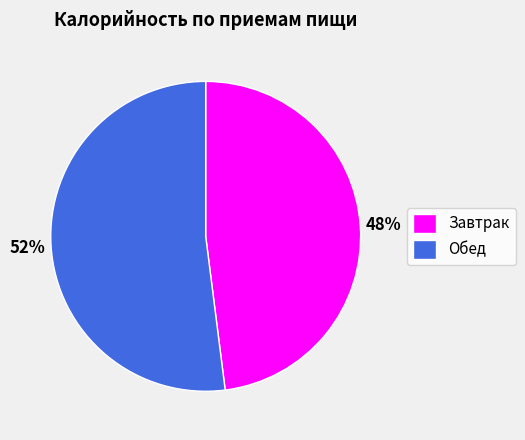

What is the ratio of the value at Обед to the value at Завтрак?

1.1